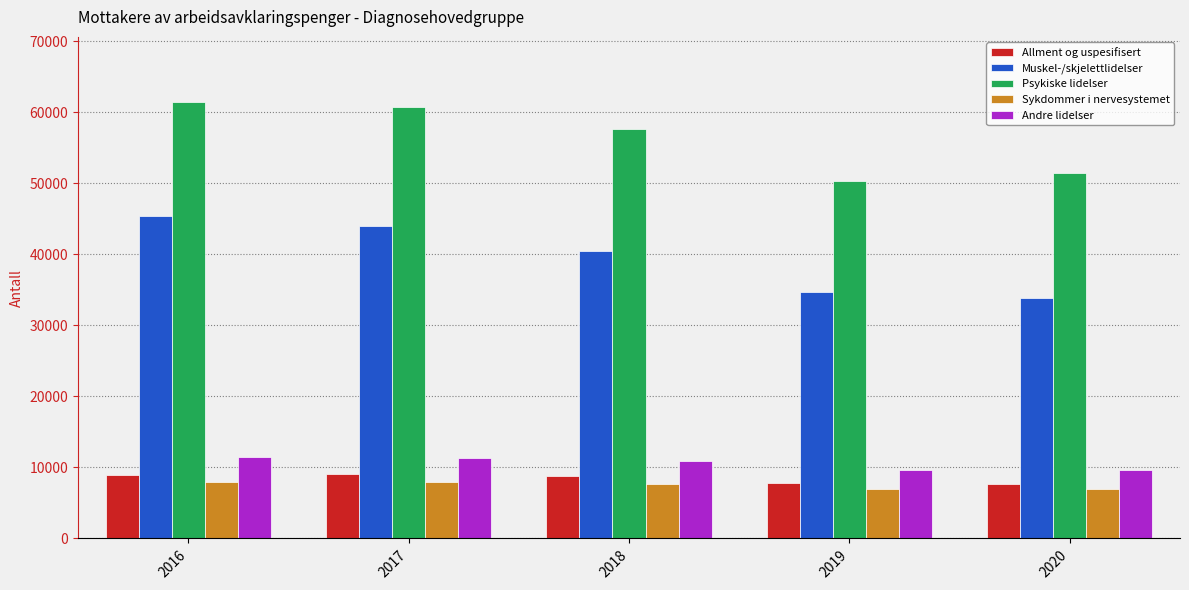

What is the greatest value displayed?

61380